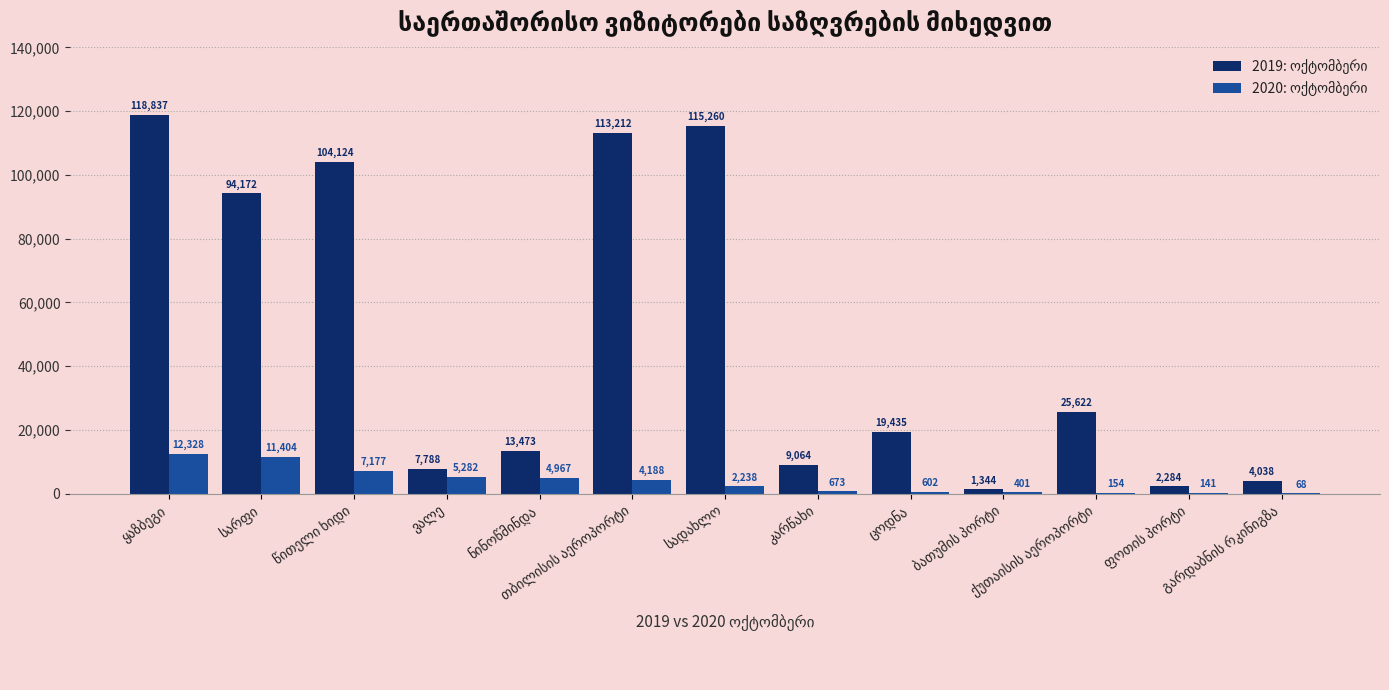

What is the maximum value shown in the chart?

118837